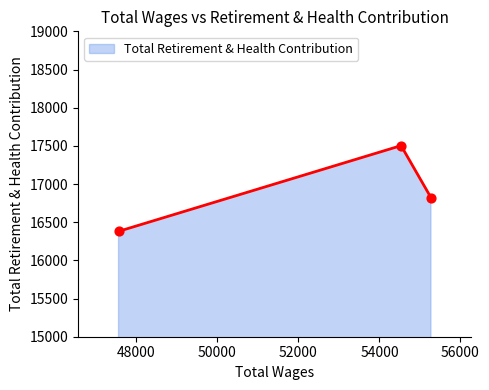

What is the change in value from 55271.0 to 47560.0?

-443